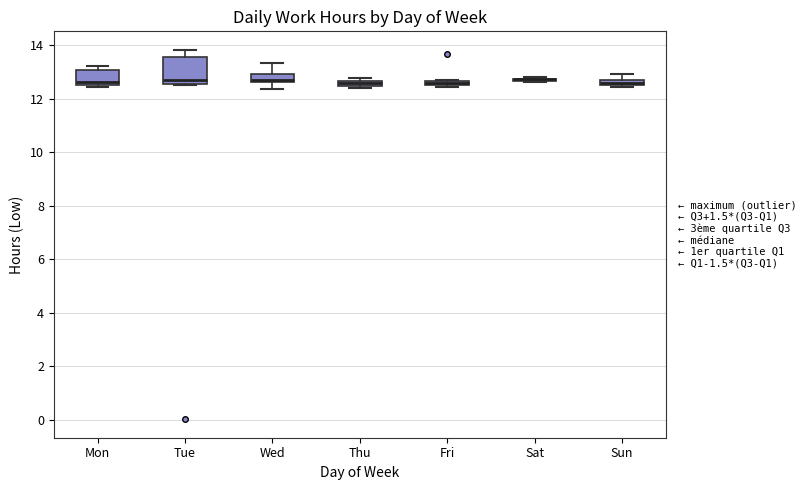

Where is the upper edge of the box for Mon on the y-axis? The values are not printed on the chart, so give them approximately, as read against the axis.

13.0